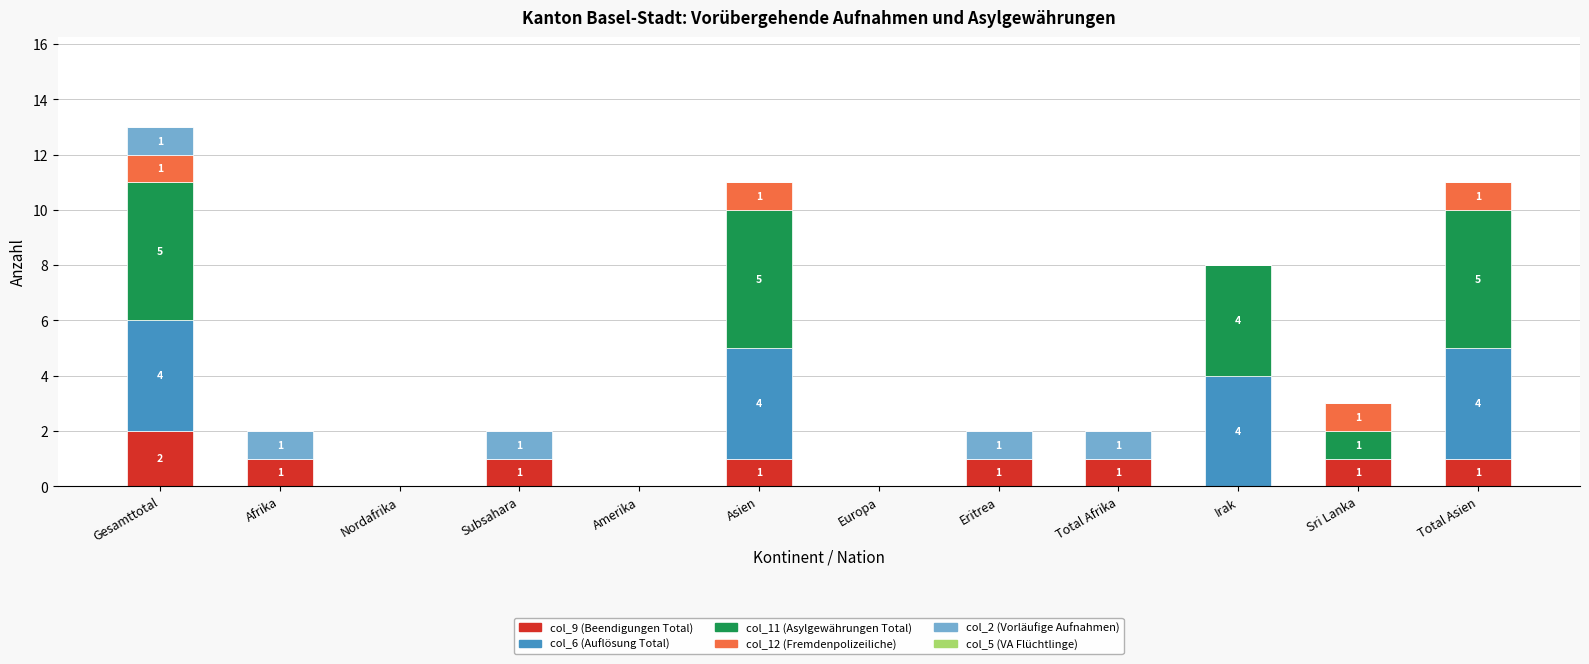

Is it true that col_9 (Beendigungen Total) equals 1 at Subsahara?

True